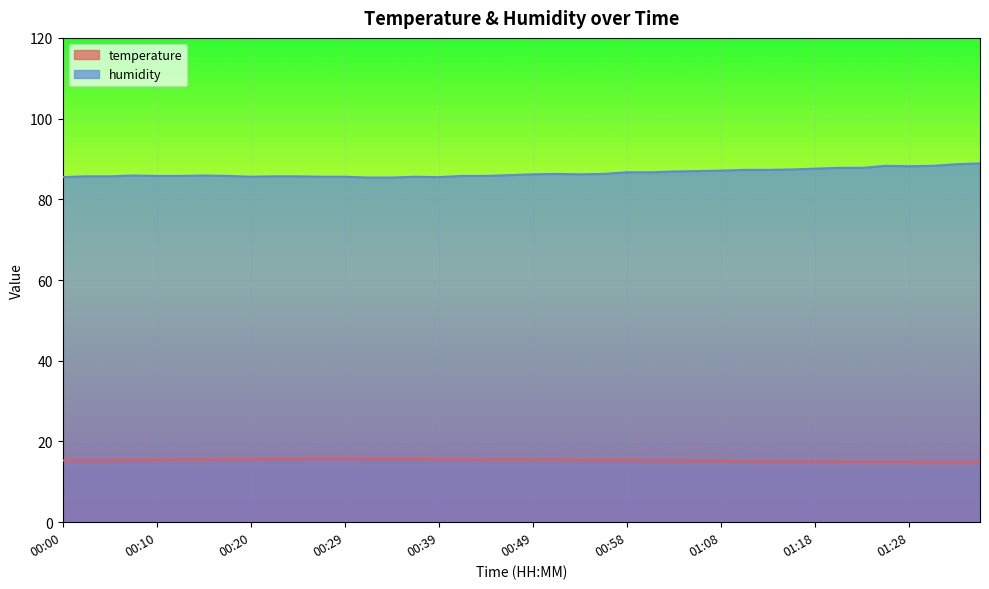

Which series has the largest total across all categories?

humidity